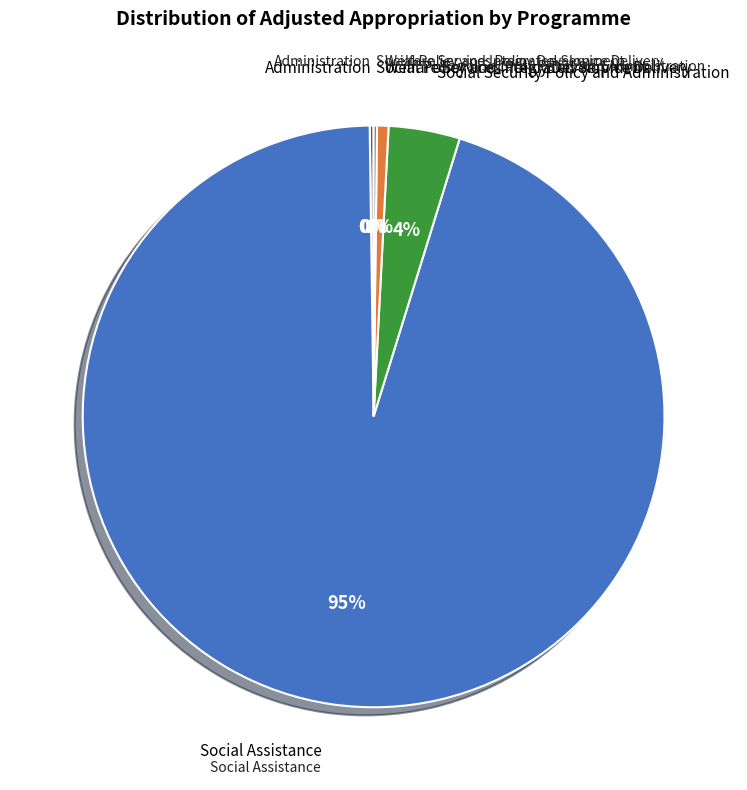

To the nearest percent, what is the difference between the largest and smallest slice percentages?

95%